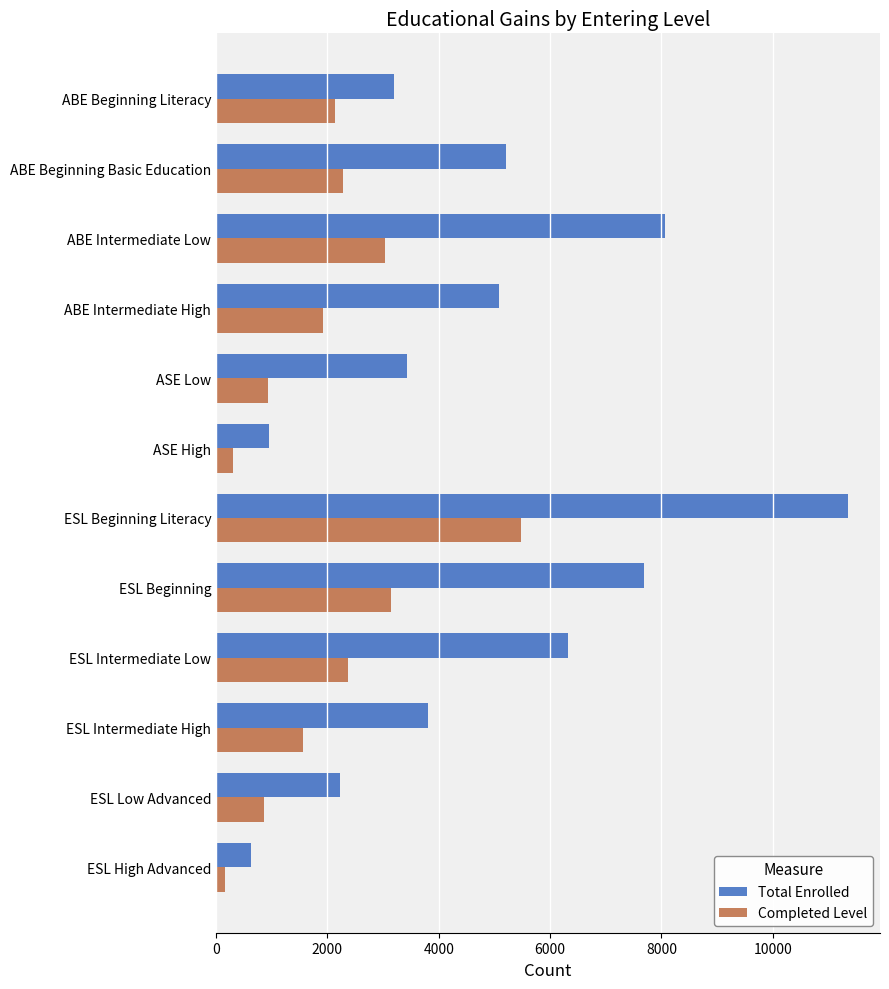

What is the total value across all series at ABE Beginning Literacy?

5325